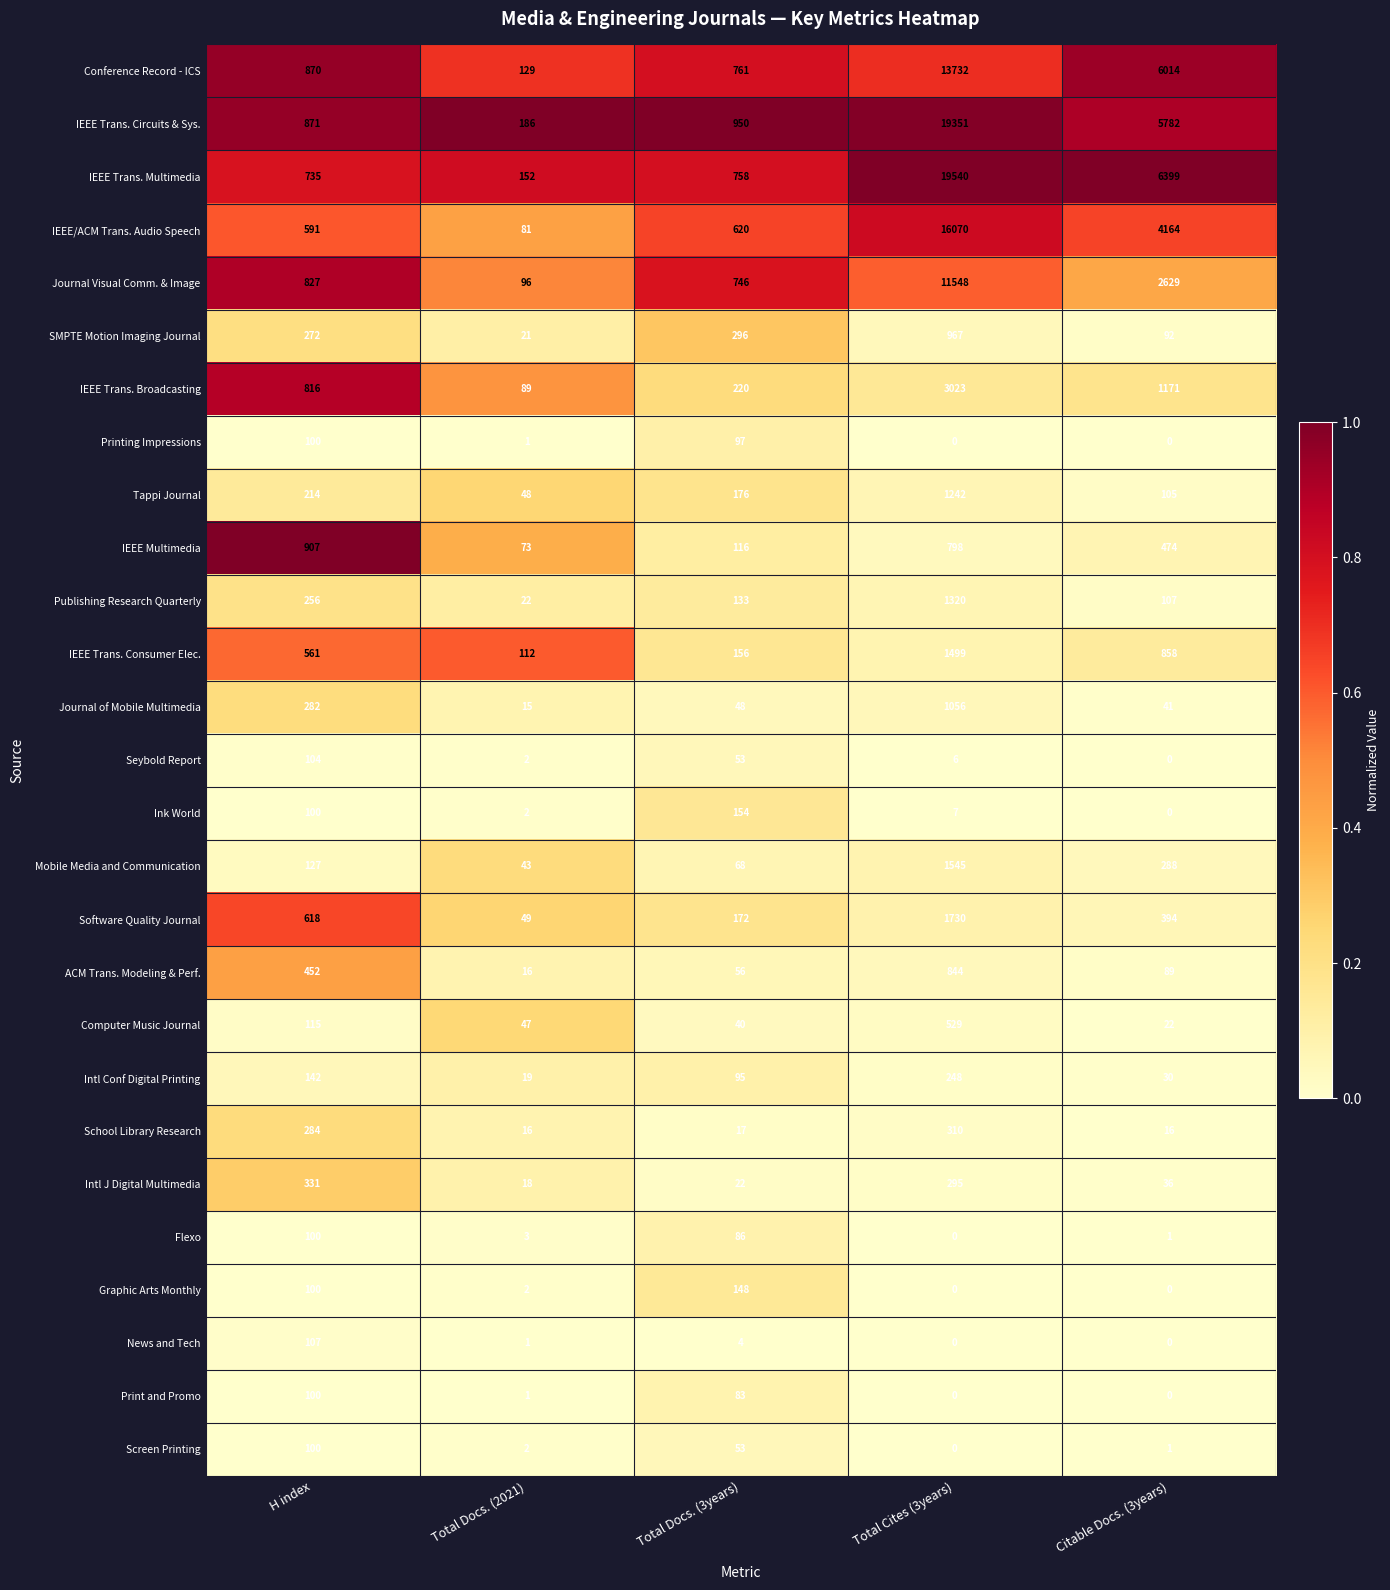

At which label is Flexo closest to 50?

Total Docs. (3years)